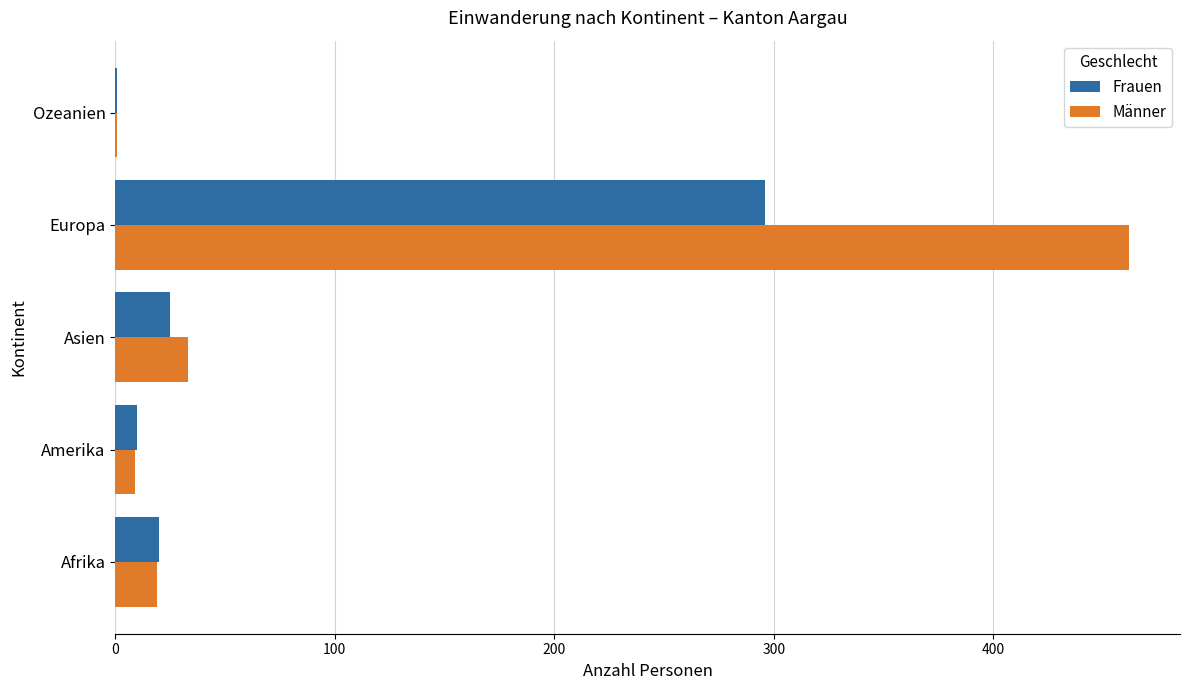

Which series has the widest spread of values?

Männer